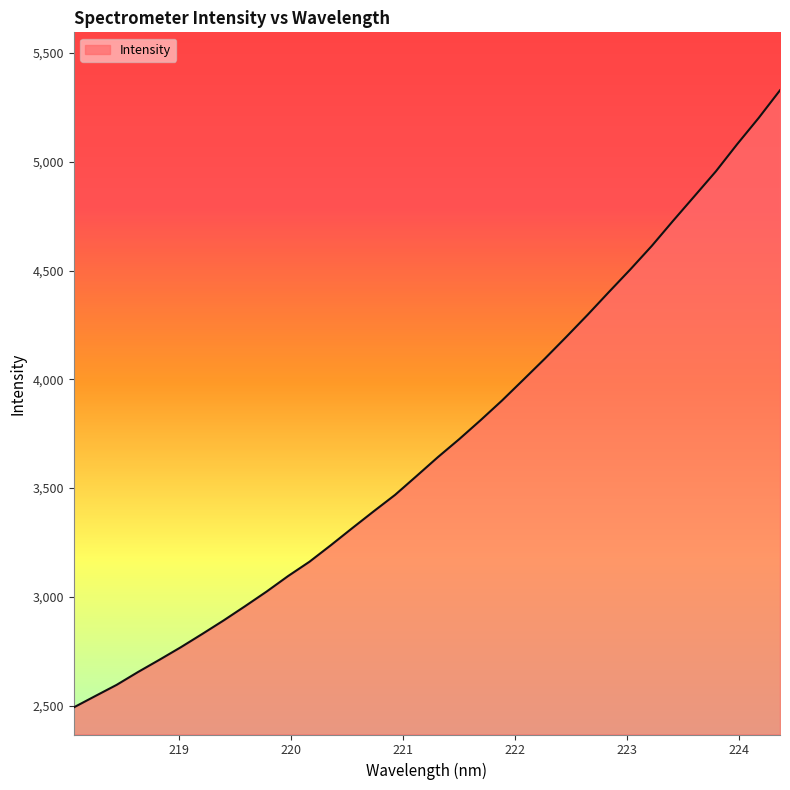

What is the smallest value displayed?

2492.2